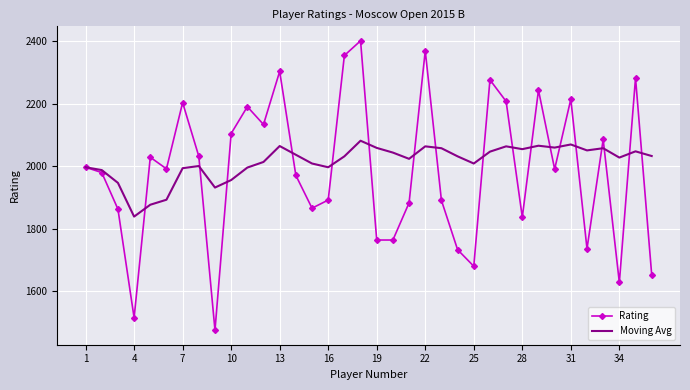

Which series has the largest range (max minus min)?

Rating